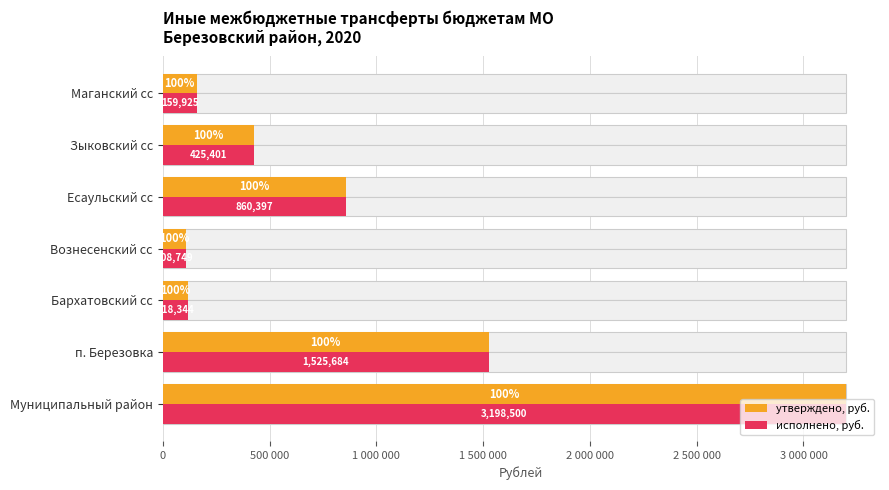

Which series has the widest spread of values?

утверждено, руб.